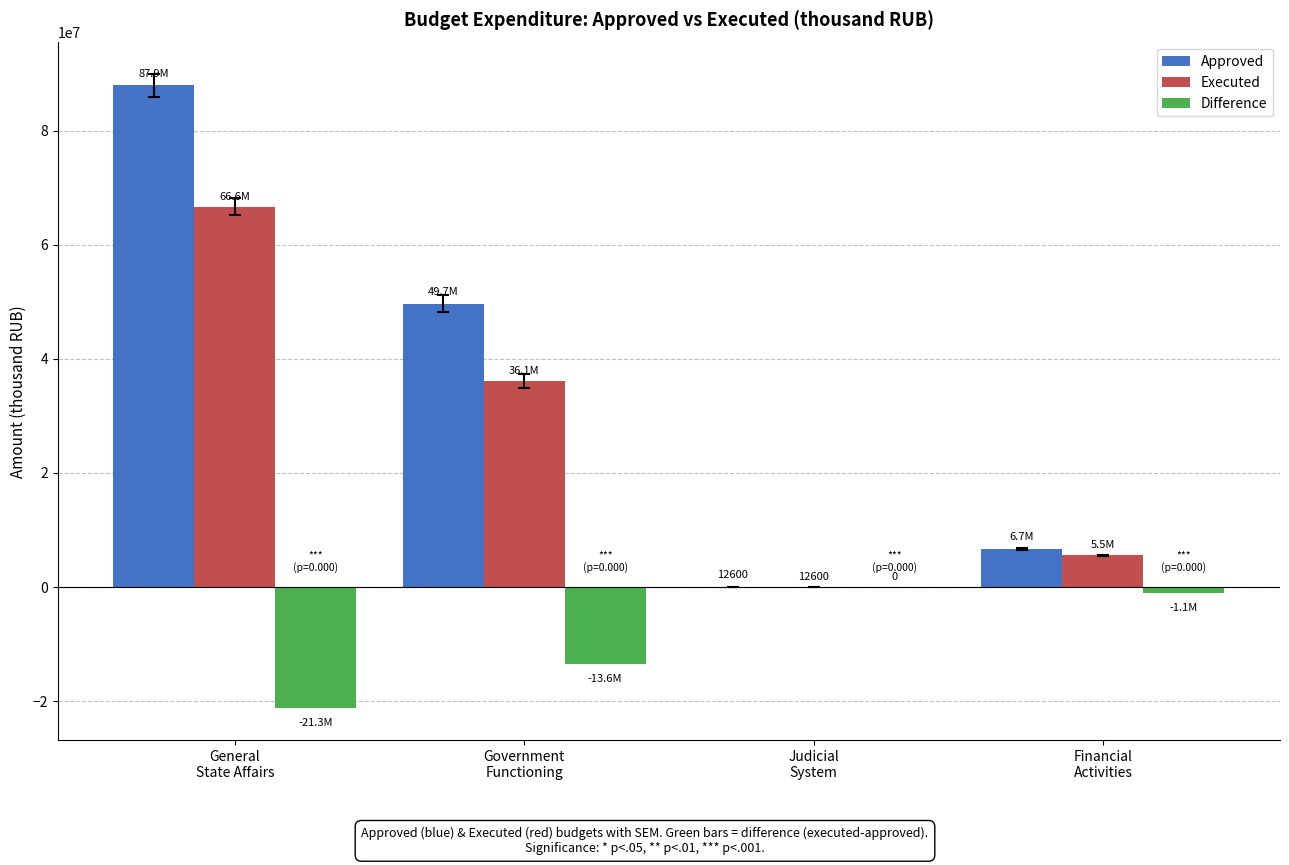

Which series has the largest total across all categories?

Approved